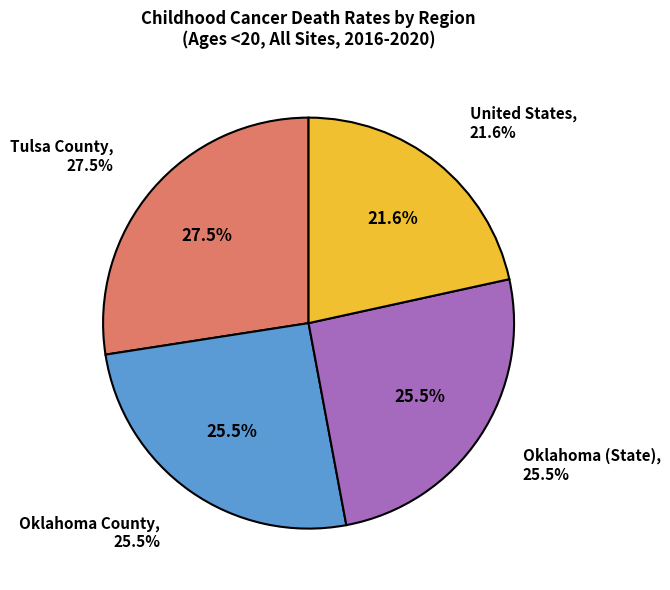

Rank the categories by value from highest to lowest.

Tulsa County, Oklahoma County, Oklahoma (State), United States